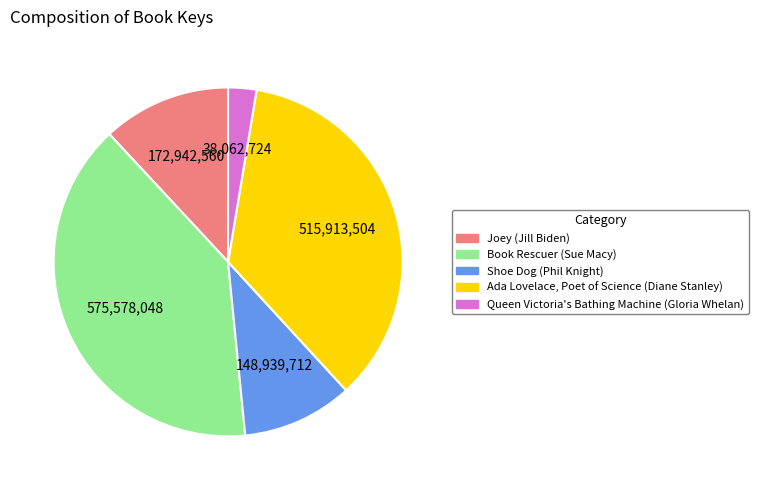

Is Ada Lovelace, Poet of Science (Diane Stanley) the majority of the pie?

No